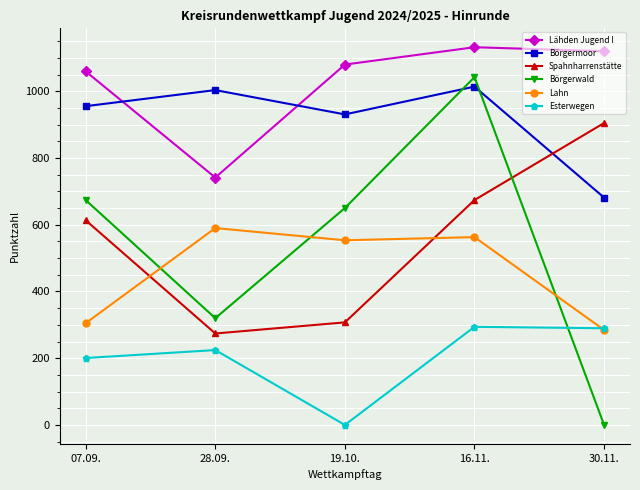

Between 07.09. and 19.10., which series saw the biggest shift?

Spahnharrenstätte